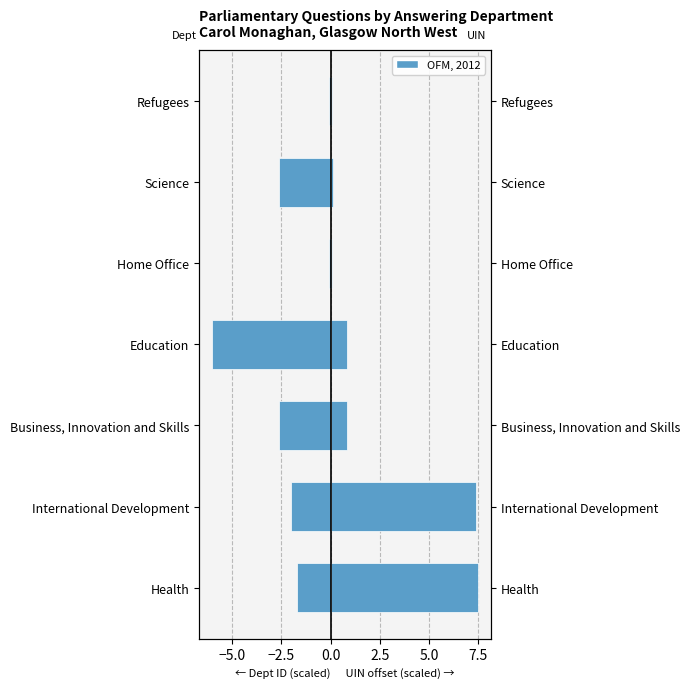

The value of UIN (scaled) at Business, Innovation and Skills is 0.8. True or false?

True